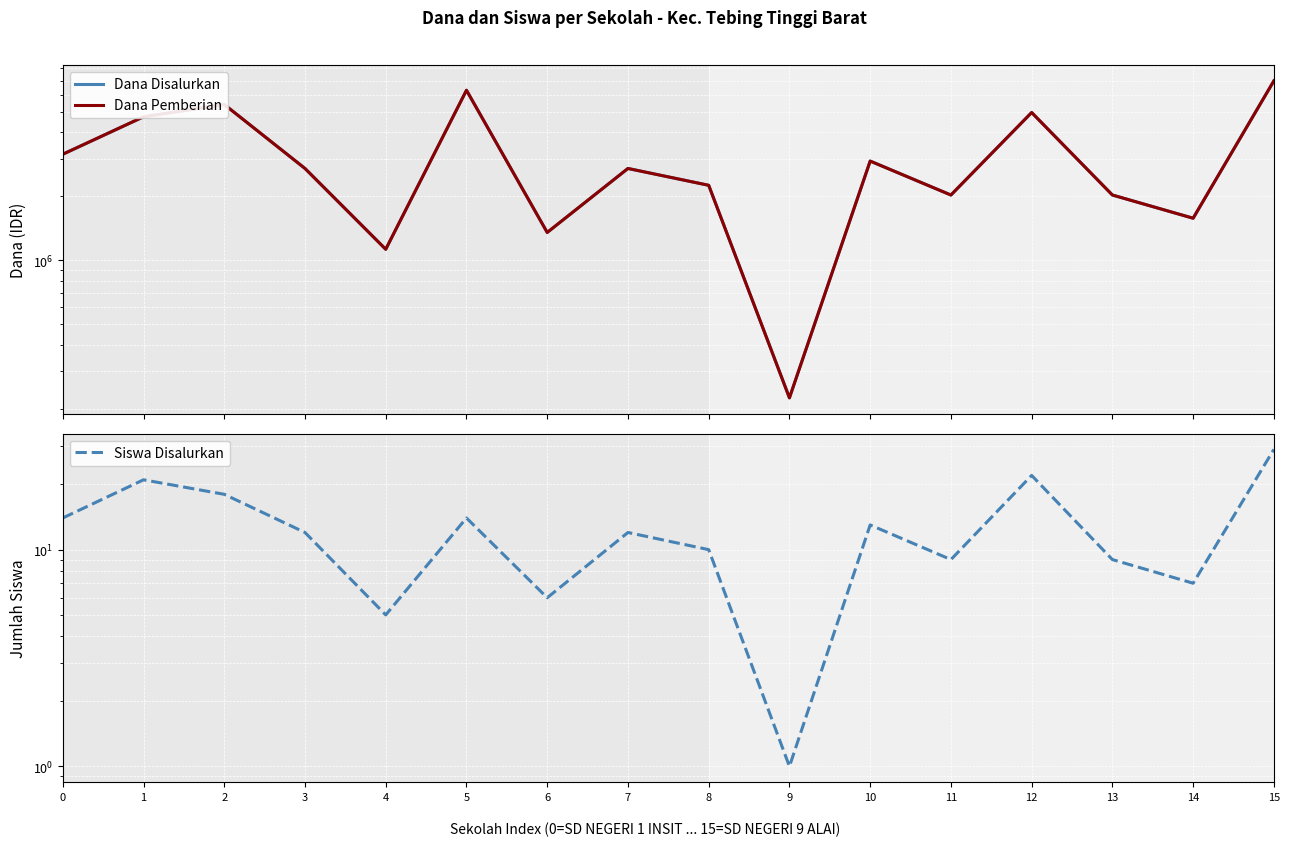

What is the value of the Dana Pemberian point at the 5th from the left?

1125000